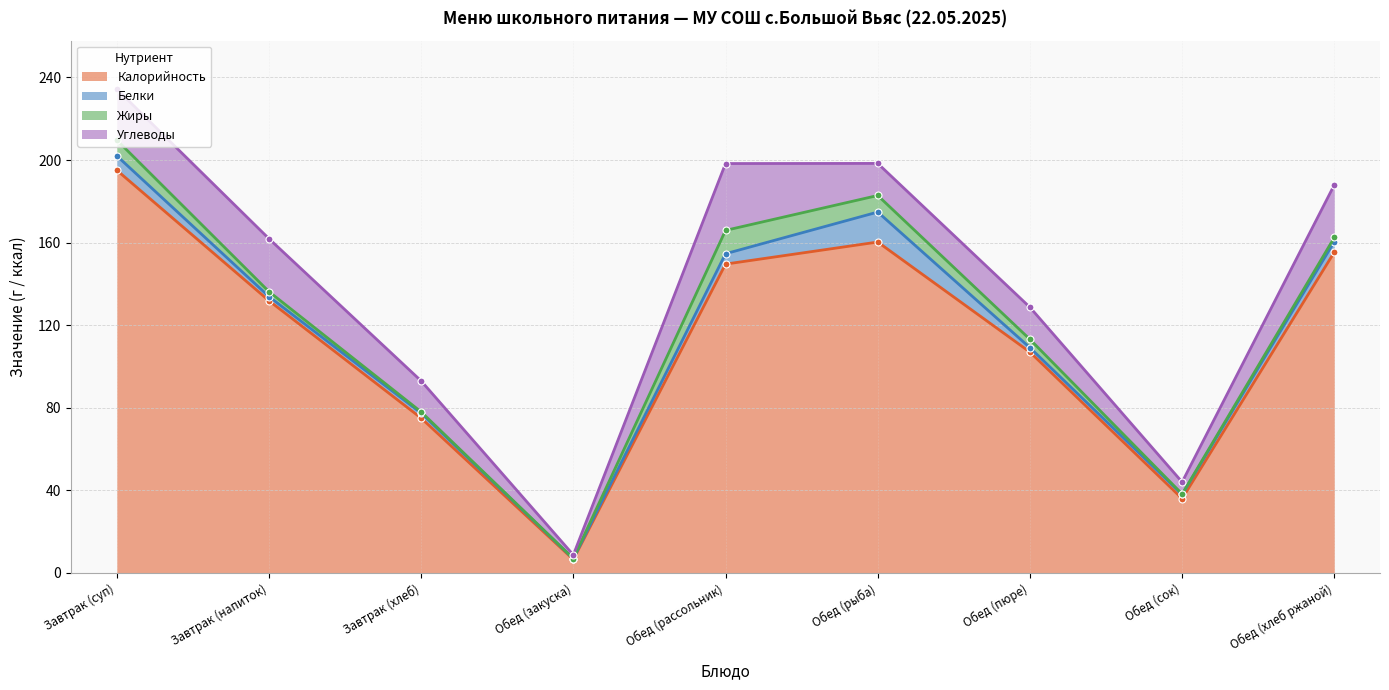

In Углеводы, how many points are lower than both neighbors (excluding endpoints)?

2